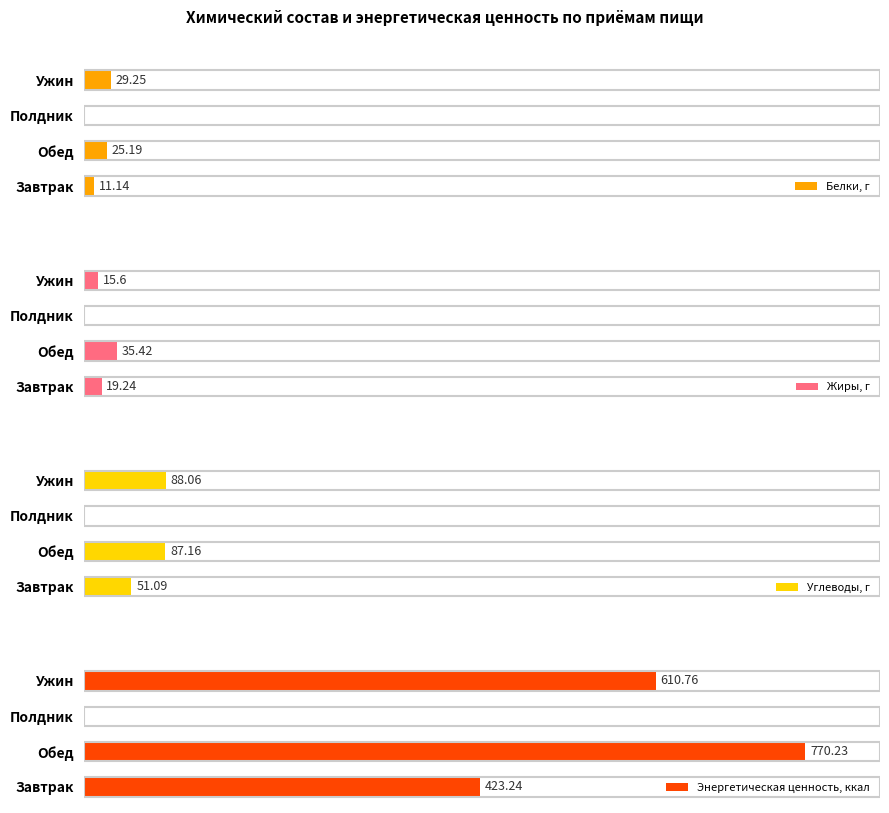

How many groups of bars are there?

4